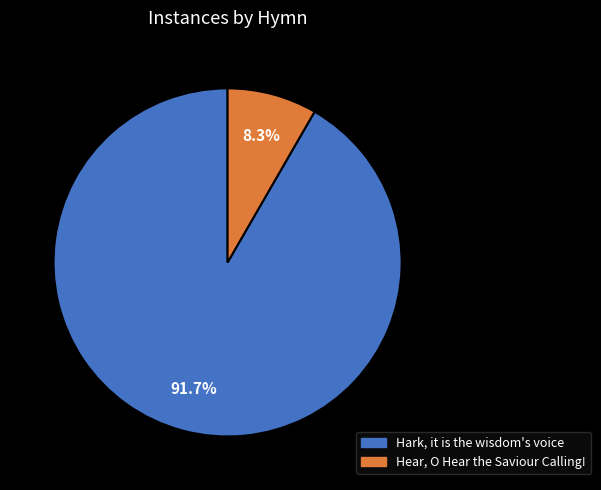

What is the largest slice in the pie chart?

Hark, it is the wisdom's voice